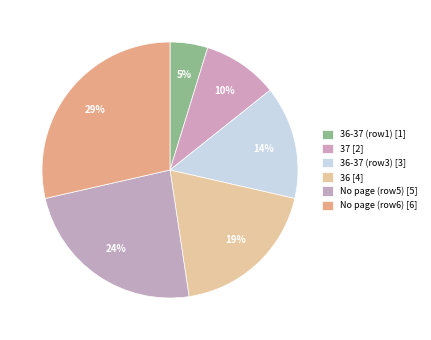

How many slices are in this pie chart?

6